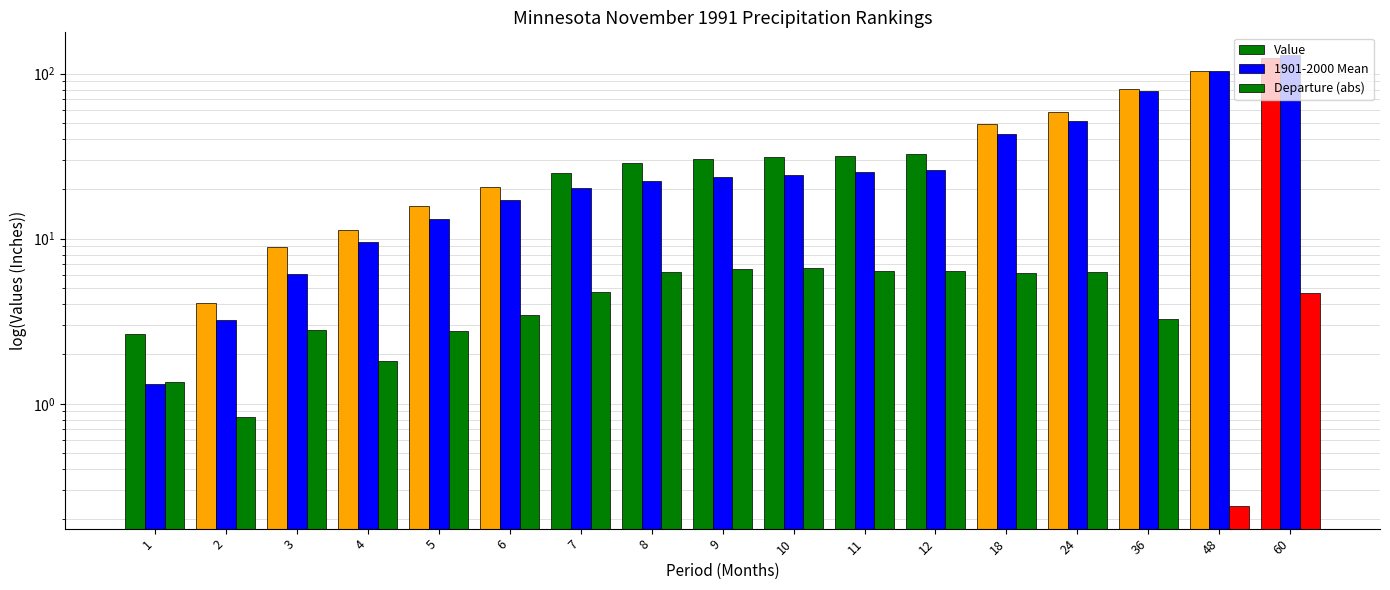

Rank the categories by Value value from lowest to highest.

1, 2, 3, 4, 5, 6, 7, 8, 9, 10, 11, 12, 18, 24, 36, 48, 60